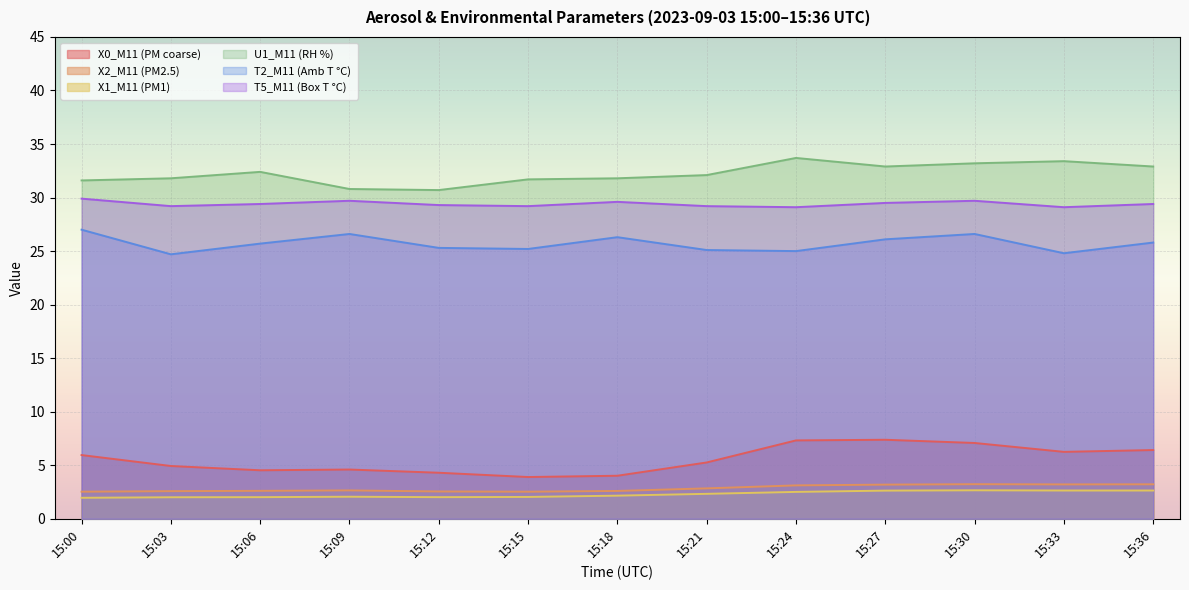

The value of X2_M11 (PM2.5) at 15:03 is 0.6. True or false?

False